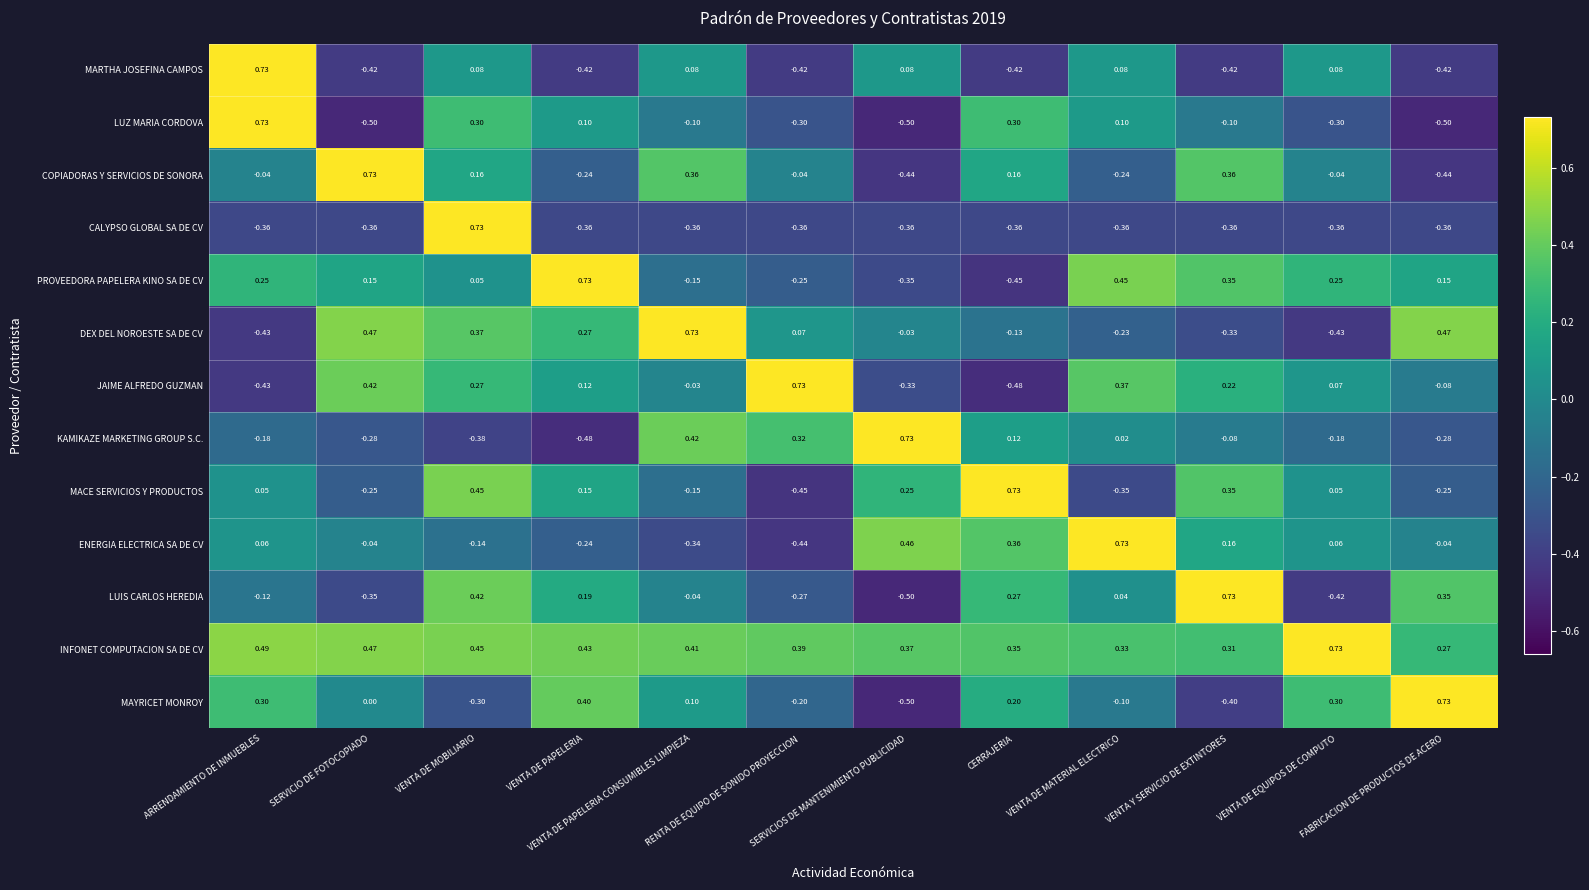

Which series has the largest total across all categories?

INFONET COMPUTACION SA DE CV